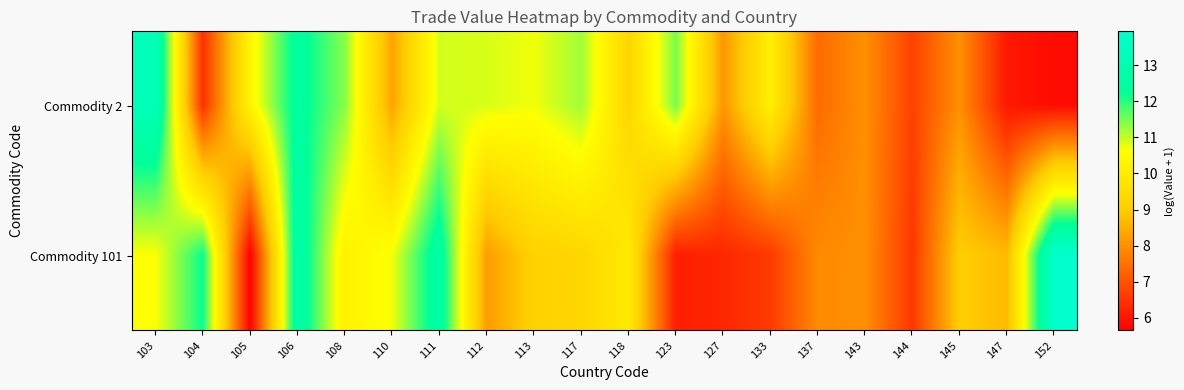

Rank the series by their maximum value, from lowest to highest.

Commodity 2, Commodity 101